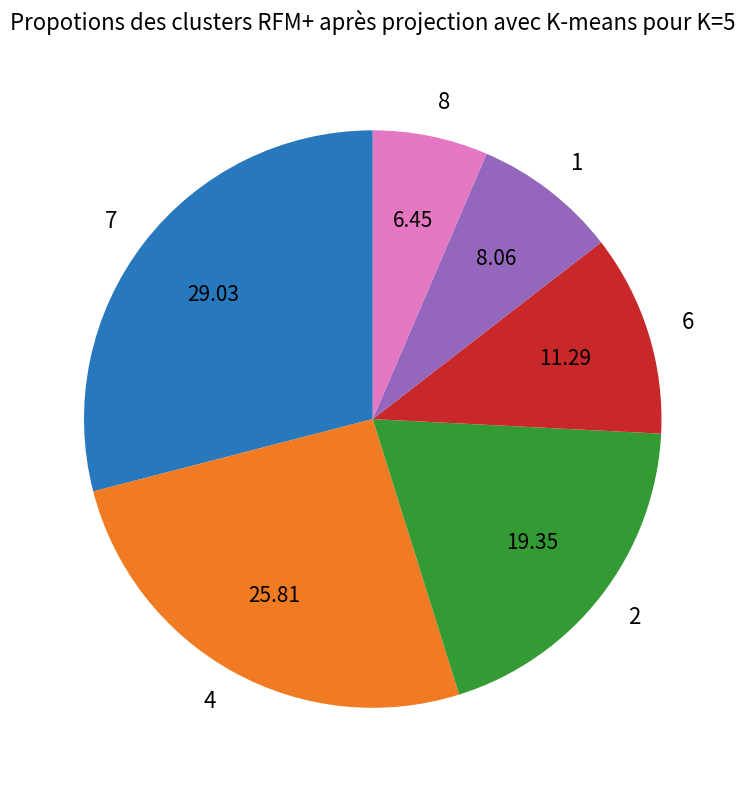

Which category has the biggest portion of the pie?

7